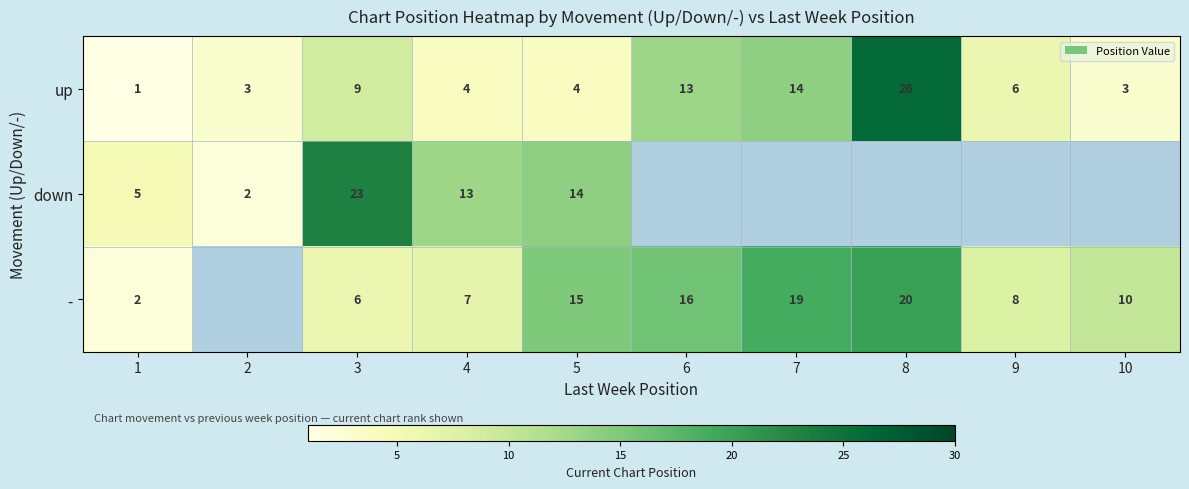

Is the value of up at 10 greater than the value of down at 5?

No